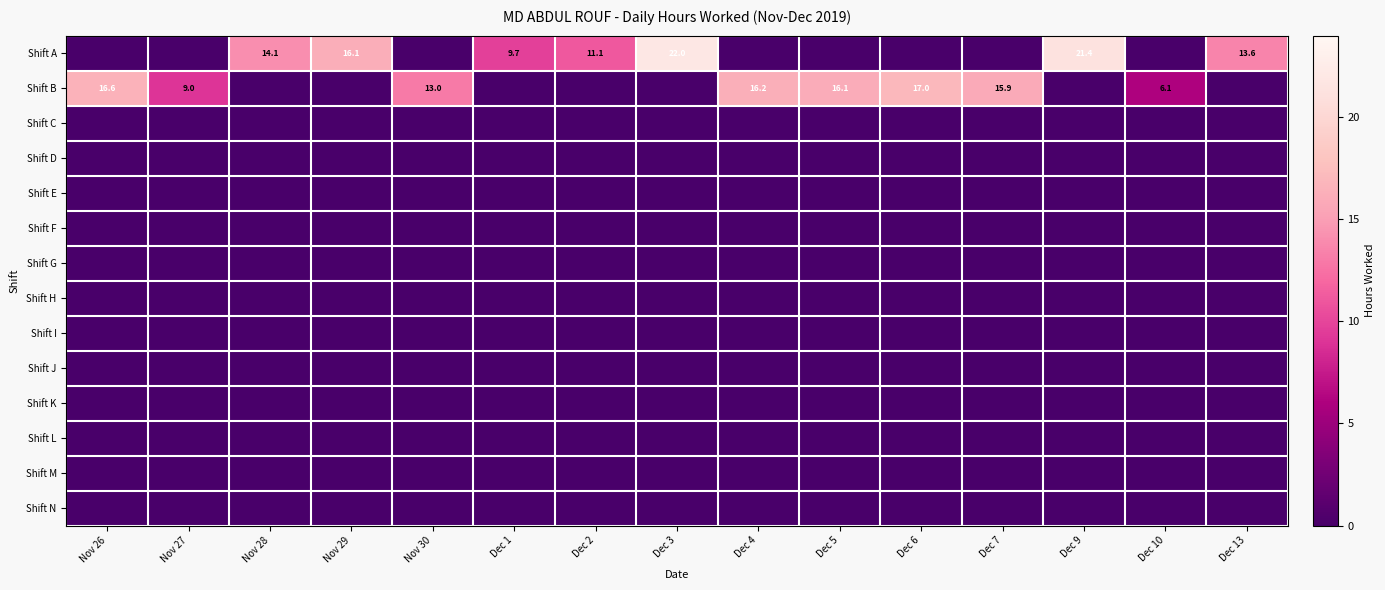

Which series has the largest total across all categories?

Shift B